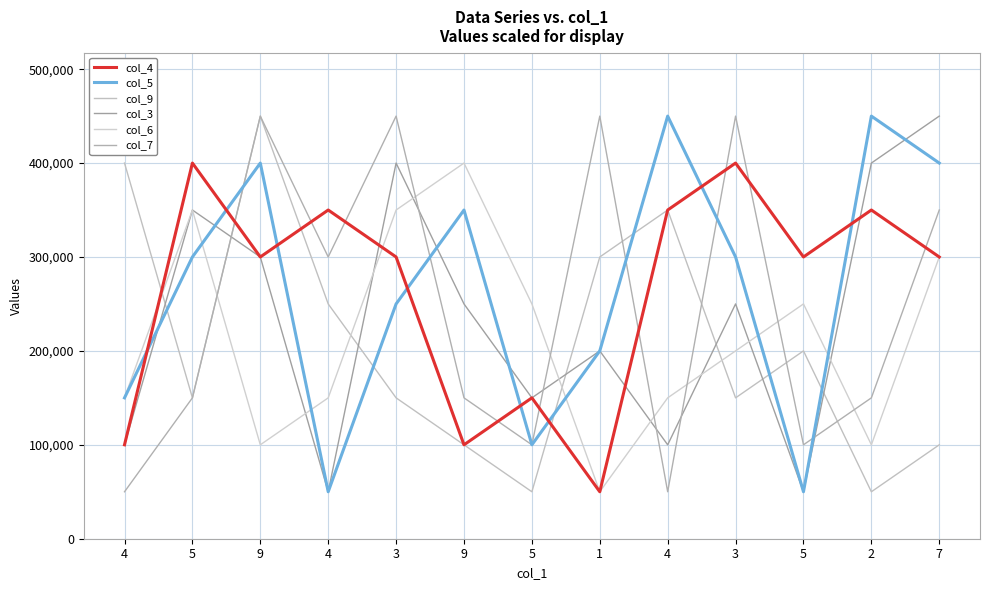

What is the label of the 7th point from the left?

5